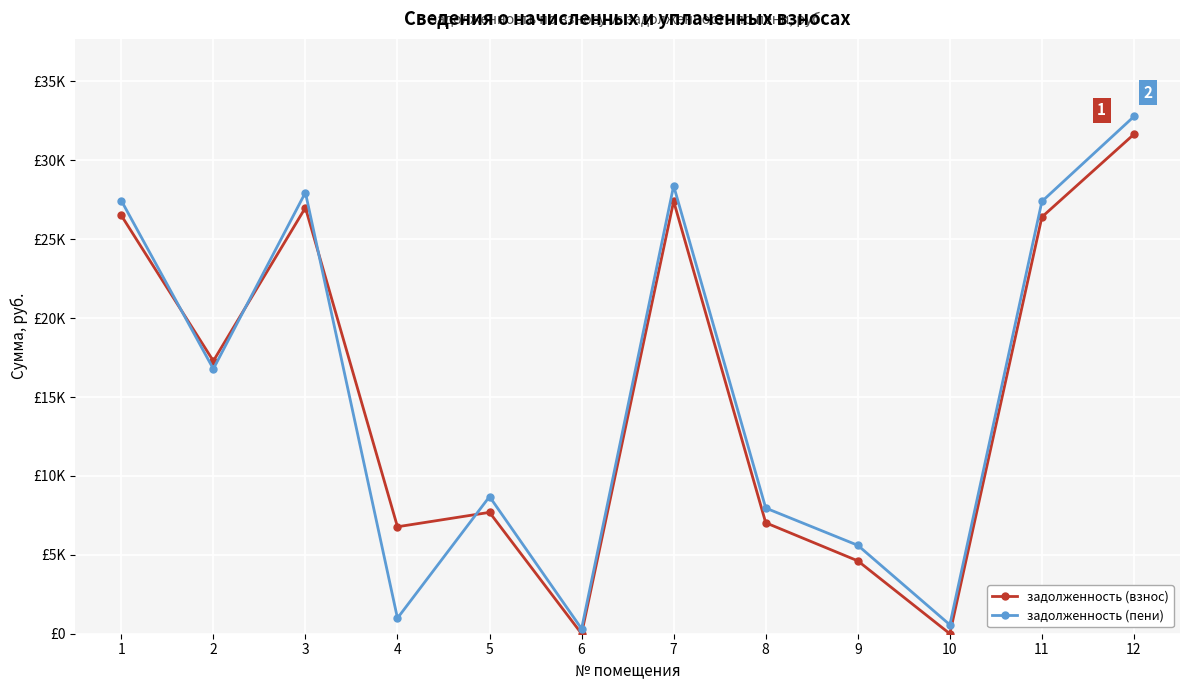

What are all the series names shown in the legend?

задолженность (взнос), задолженность (пени)